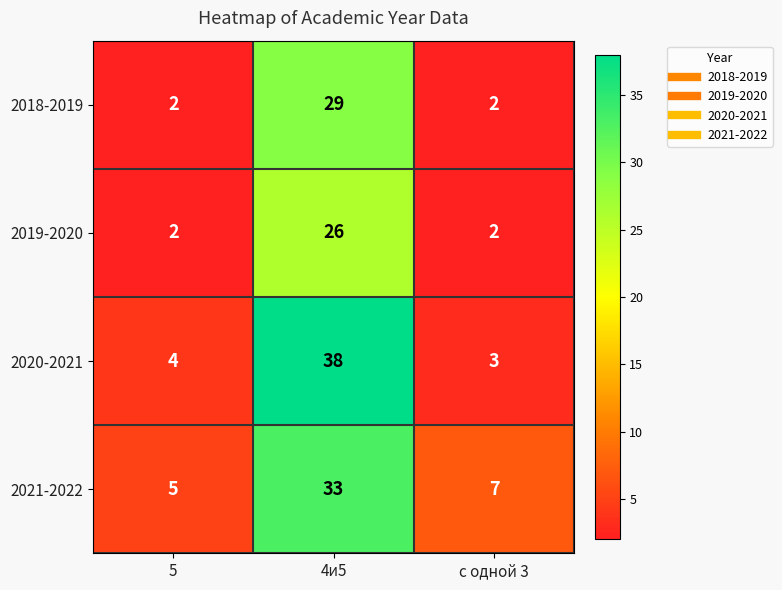

What is the difference between the 2021-2022 values at 5 and 4и5?

28